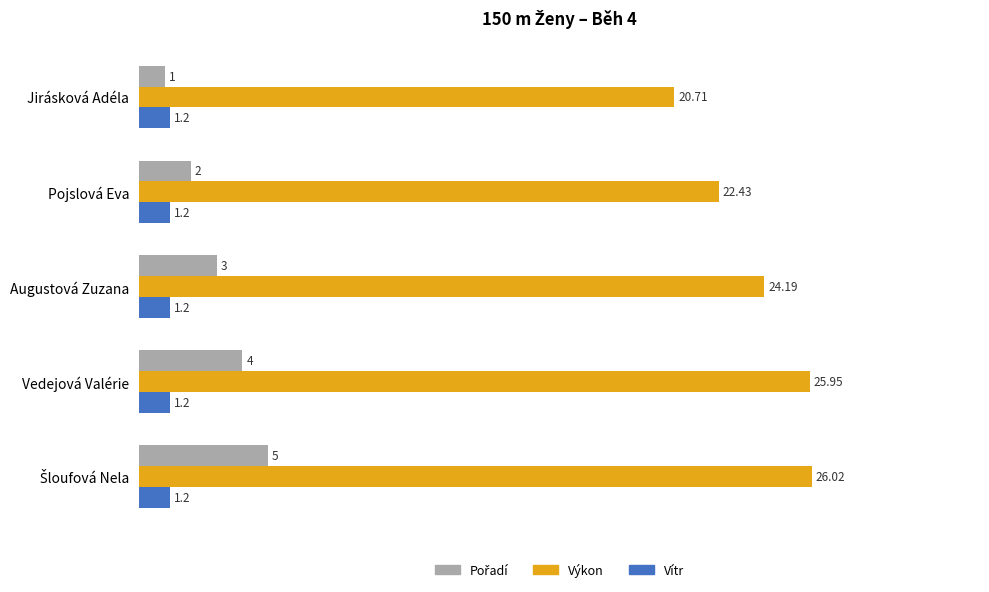

Which series has the largest total across all categories?

Výkon